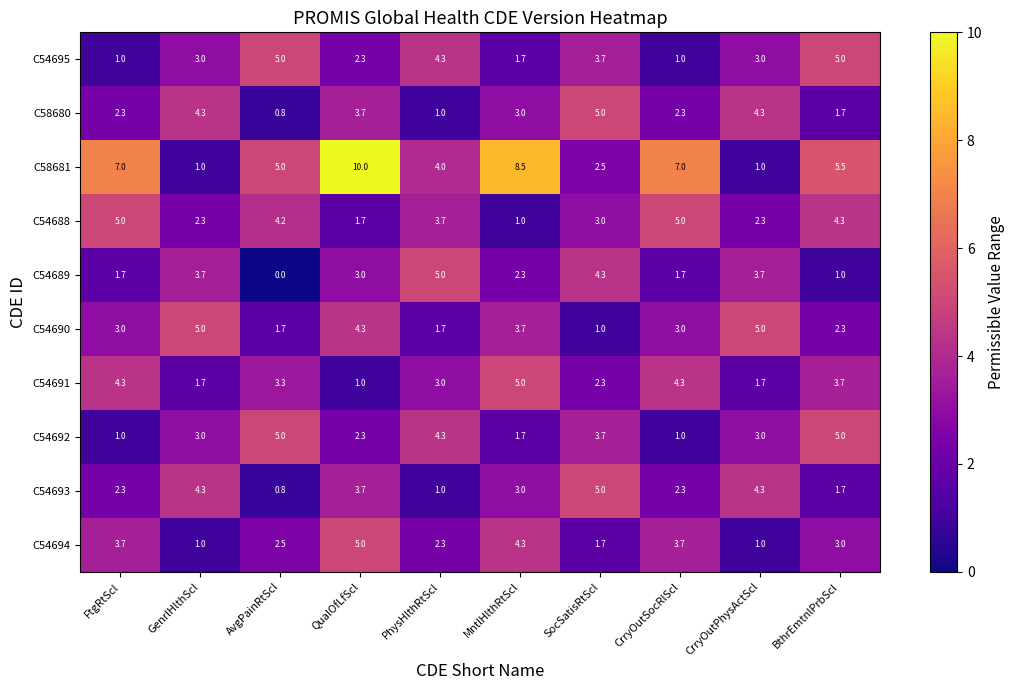

What is the average value of the C54689 series?

2.6